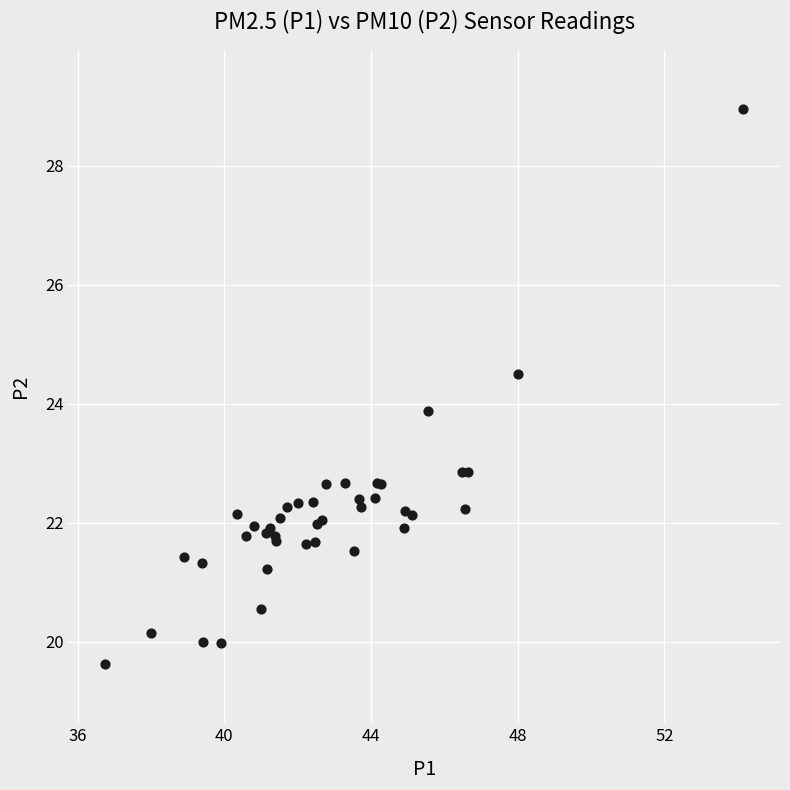

What Y value in the scatter plot is closest to 24?

23.9